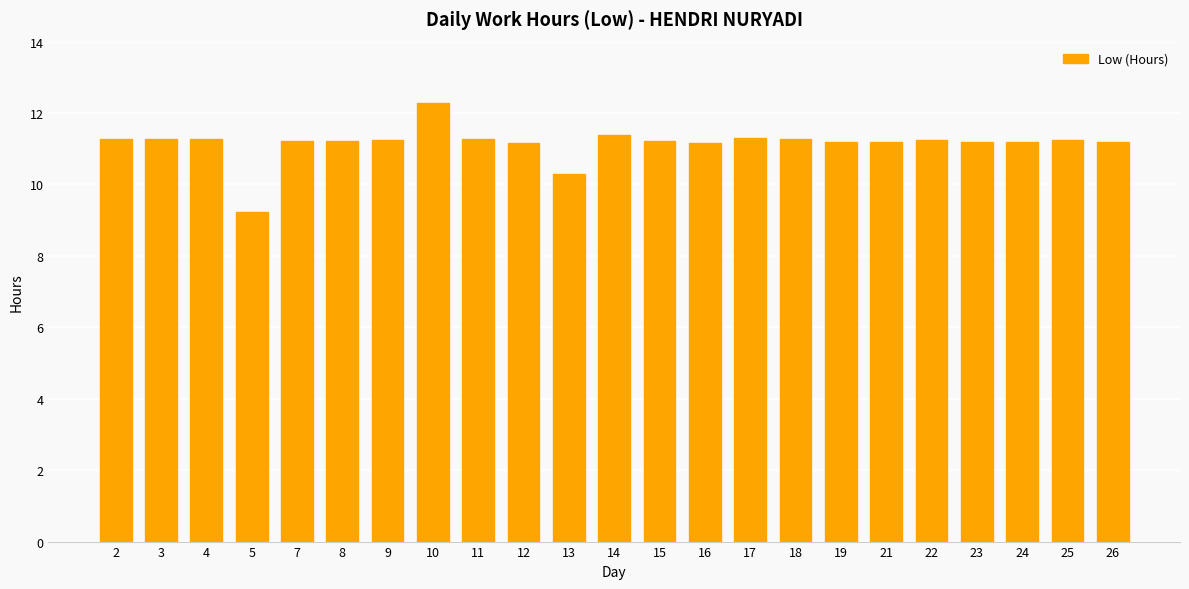

Are the bars grouped side by side (vs. stacked)?

No